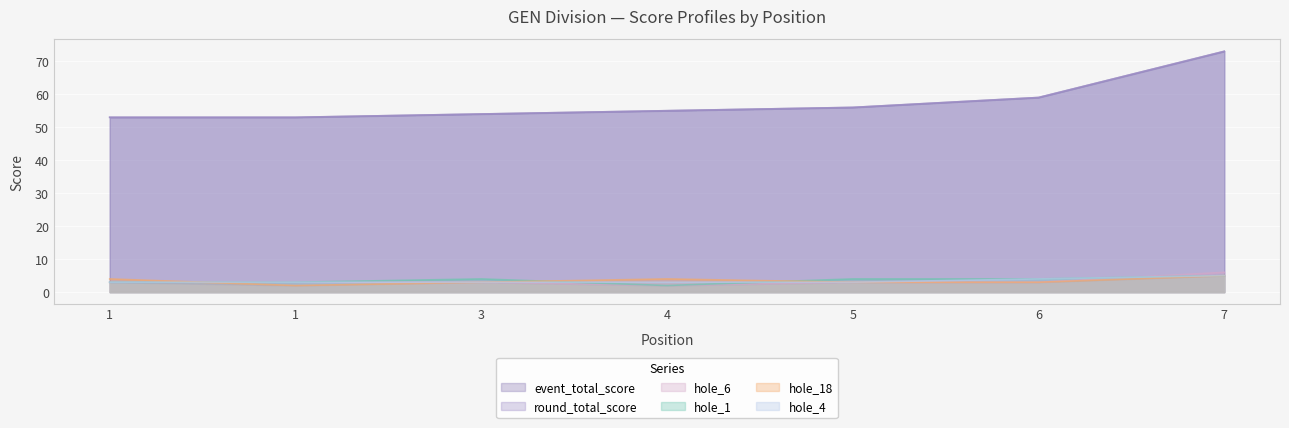

At how many categories does at least one series exceed 41?

7